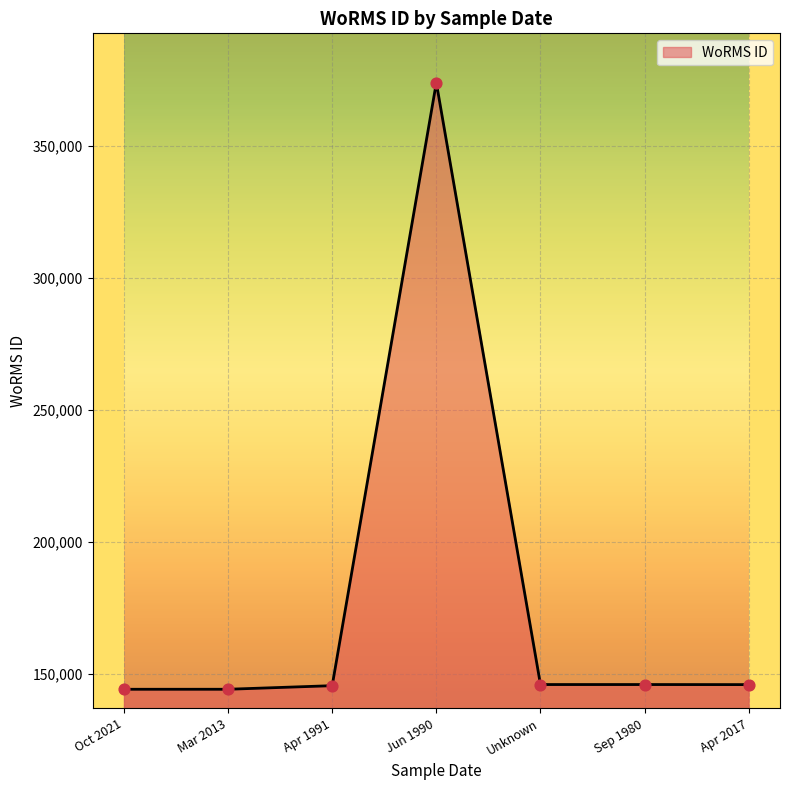

Between Jun 1990 and Apr 1991, which is larger?

Jun 1990